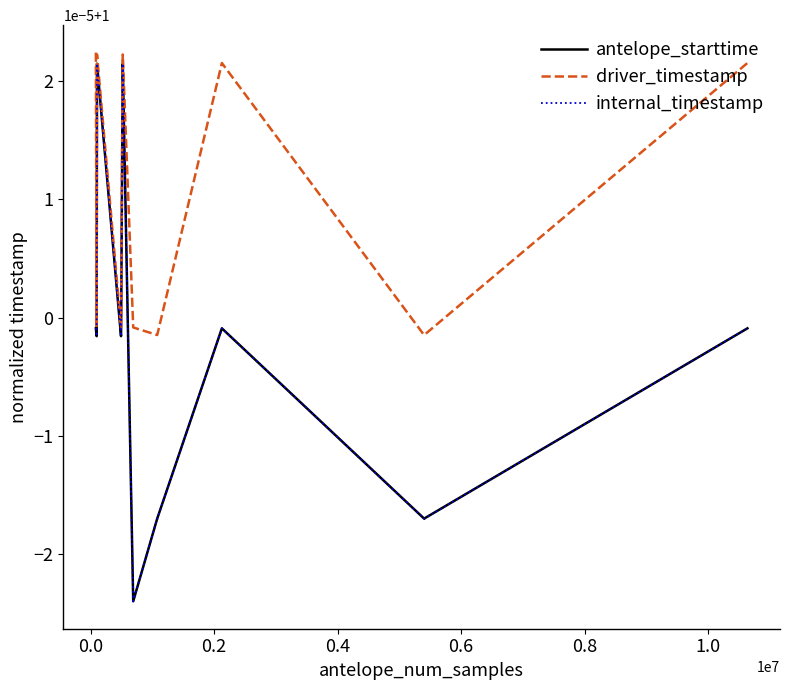

What are all the series names shown in the legend?

antelope_starttime, driver_timestamp, internal_timestamp